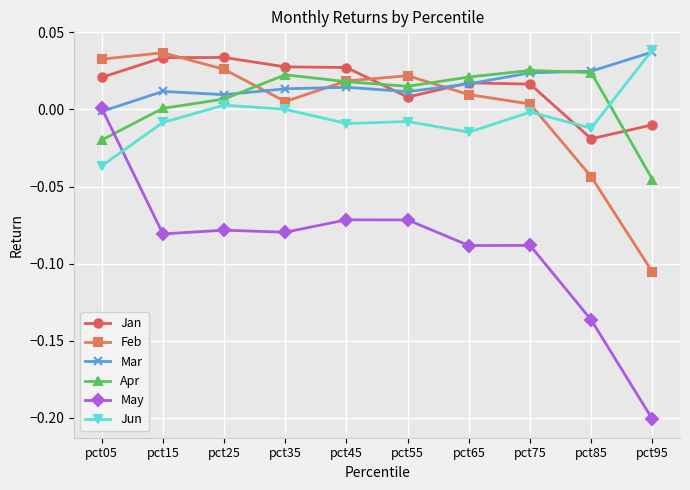

How many data points does each series have?

10